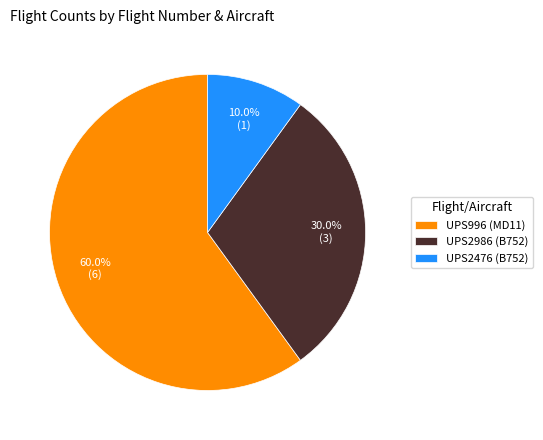

What is the majority slice?

UPS996 (MD11)